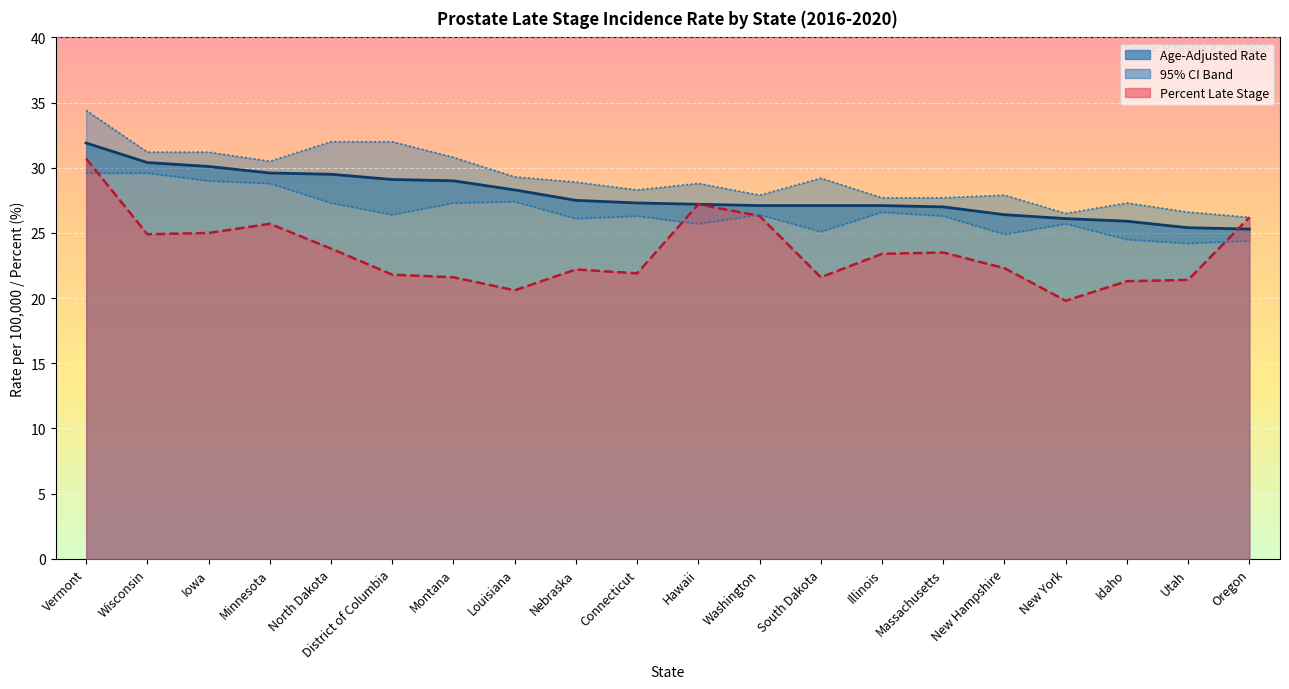

What is the difference between the highest and lowest values at Massachusetts?

4.2